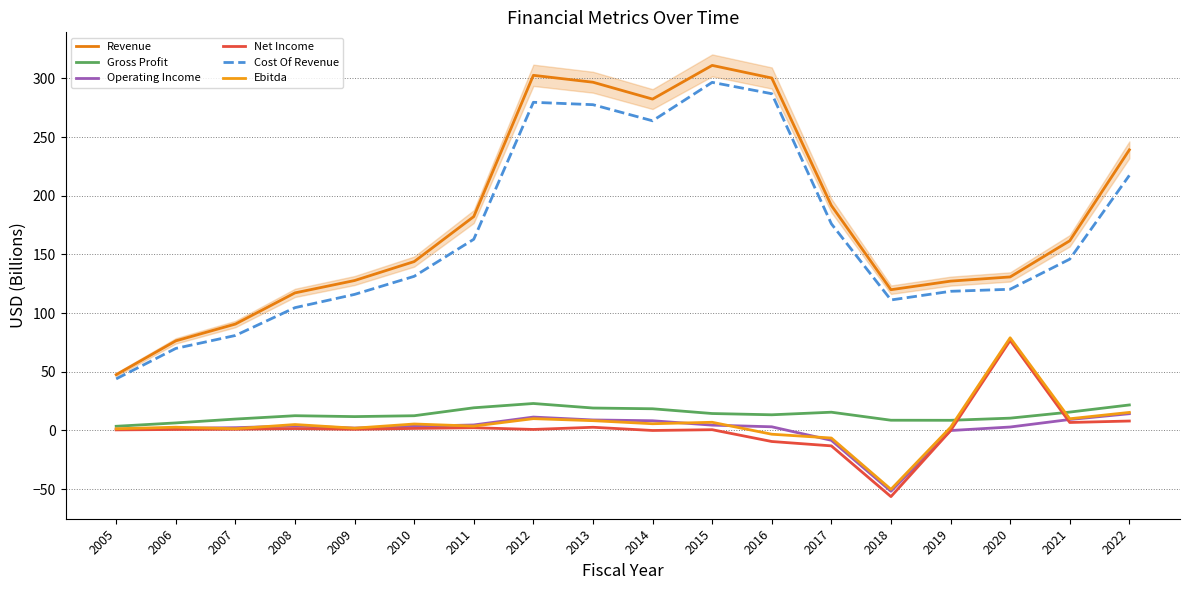

Where is the first local maximum for Cost Of Revenue?

2012